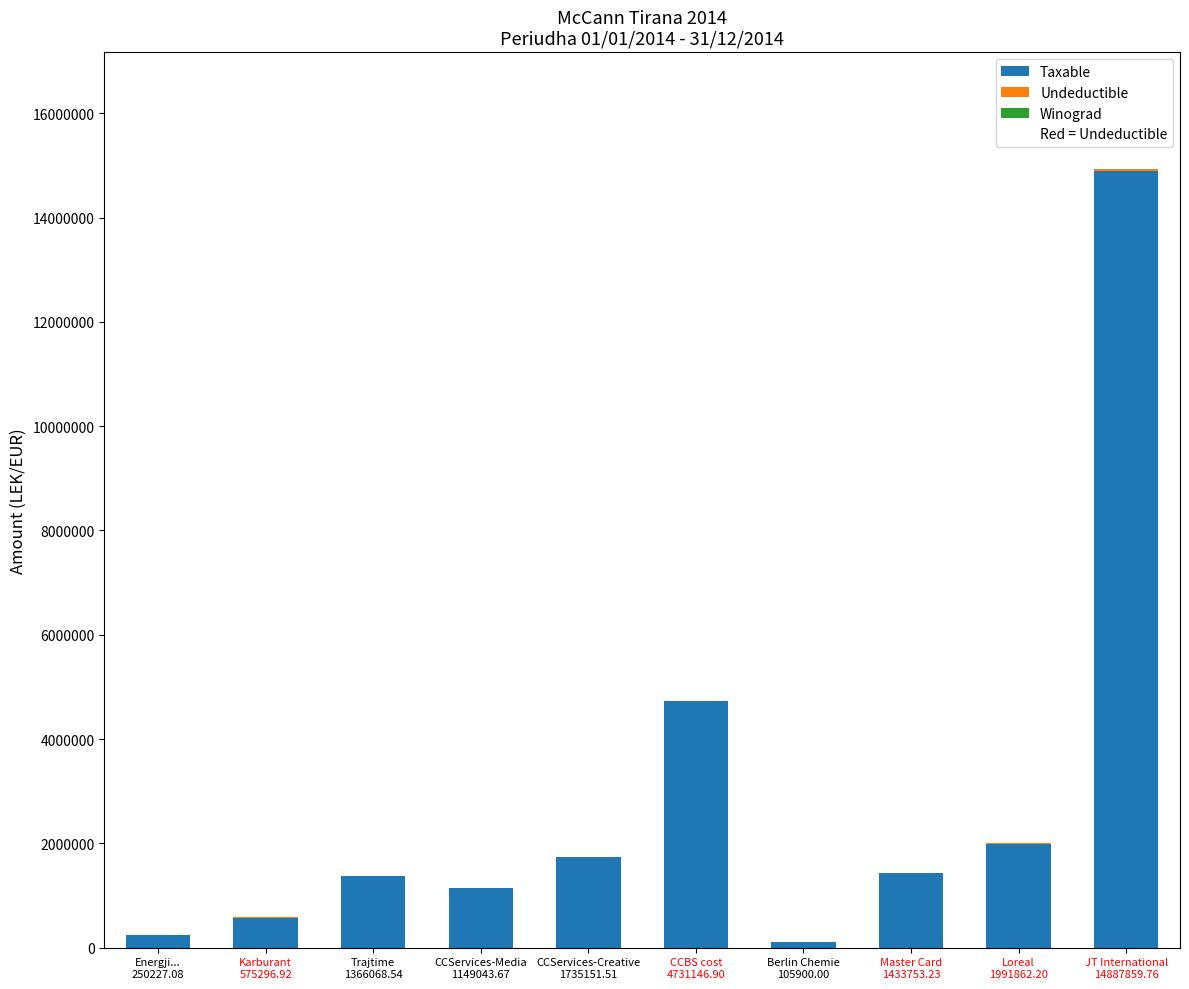

What is the sum of all Taxable values?

28226309.8